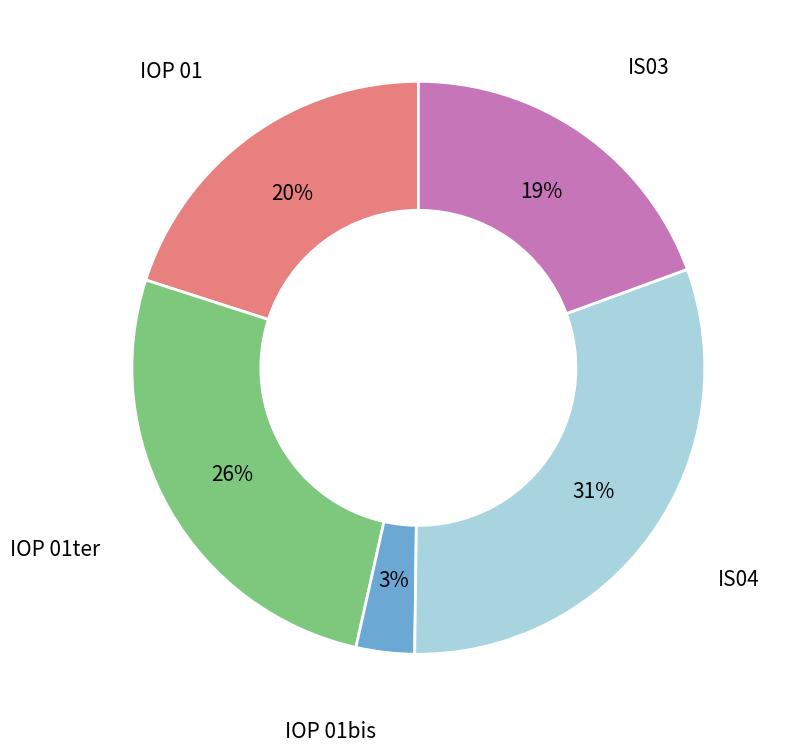

The IS03 slice represents 19% of the pie. True or false?

True